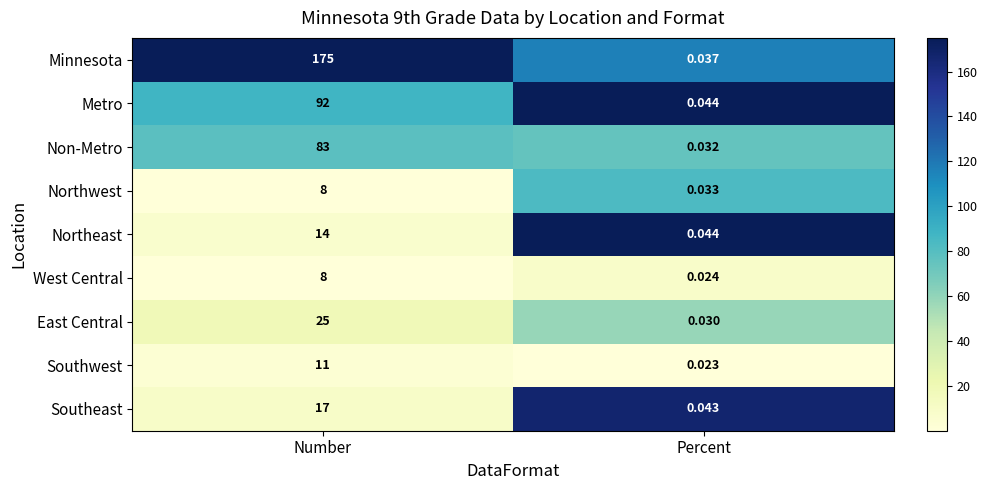

At which category is the sum across all series the highest?

Number